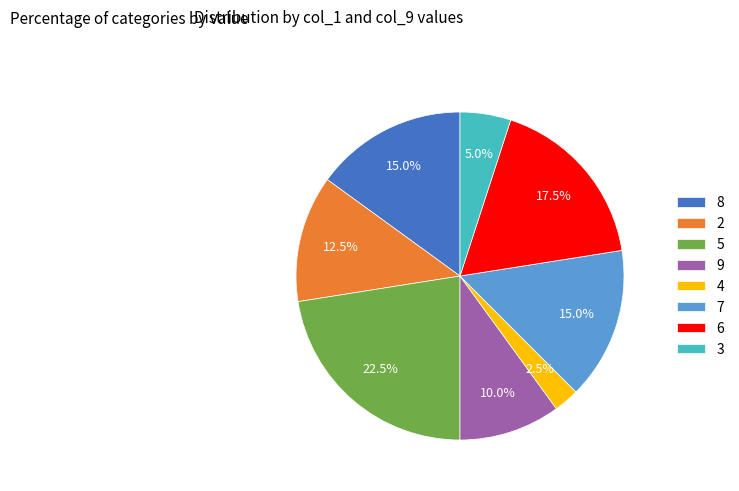

Is it true that 5 is 32% of the pie?

False